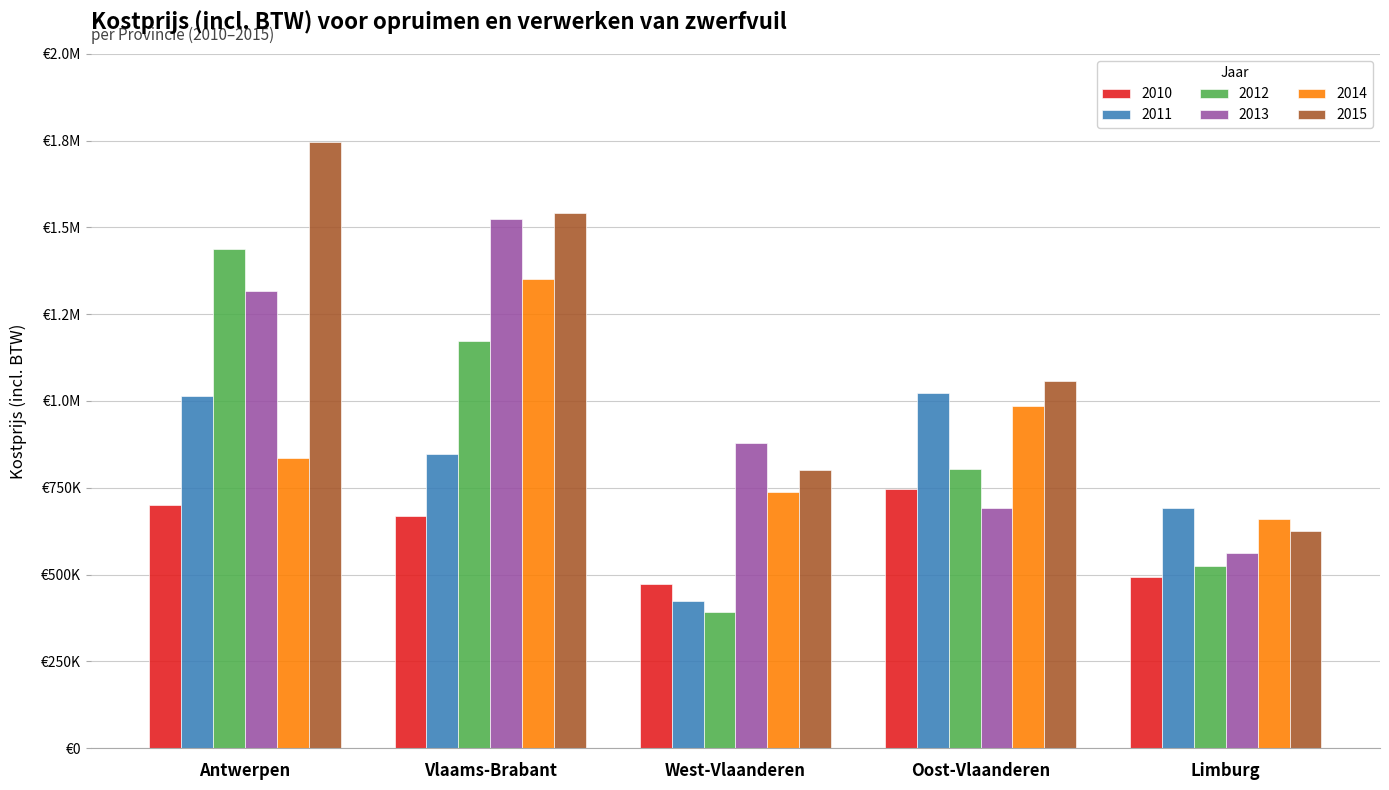

Is the value of 2013 at Antwerpen greater than the value of 2011 at West-Vlaanderen?

Yes